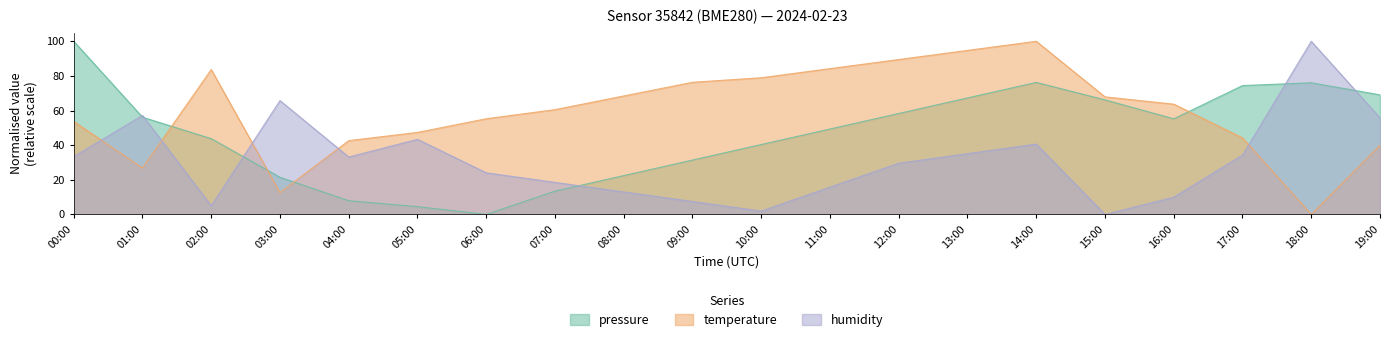

At which category does the chart reach its peak across all series?

00:00